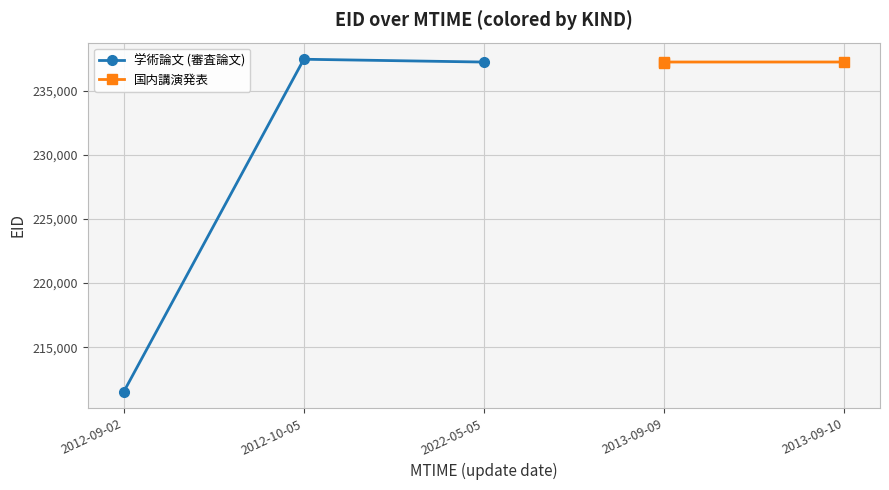

Does the chart display data point markers on the line(s)?

Yes